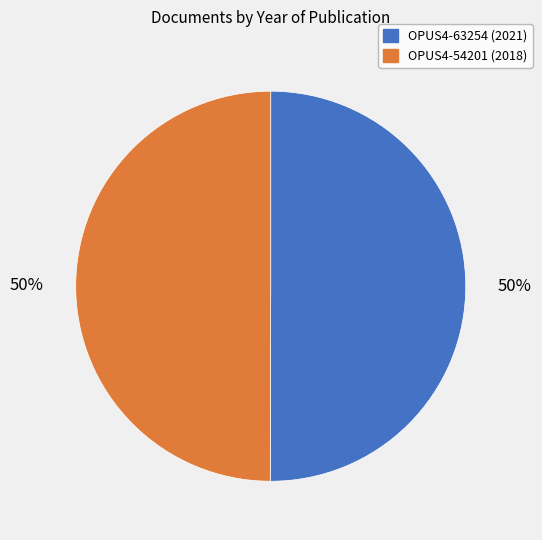

True or false: OPUS4-54201 (2018) accounts for 50% of the total.

True